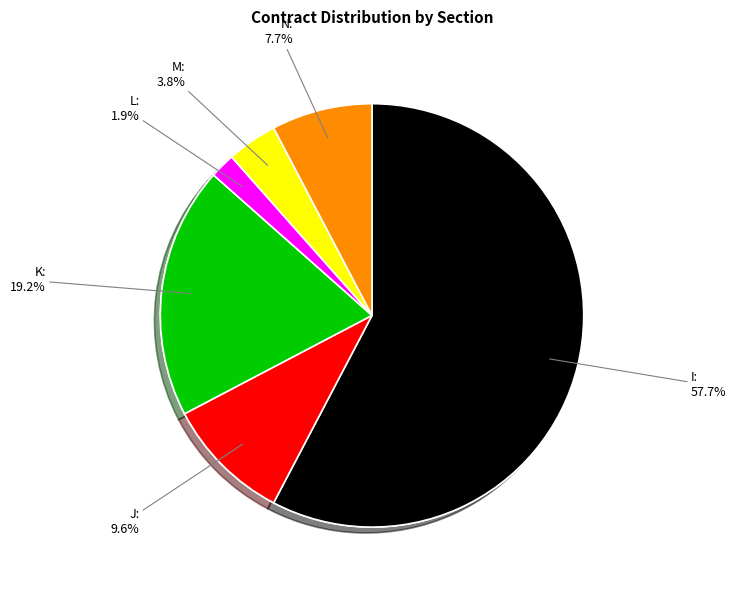

What is the total percentage of L and M?

5.8%